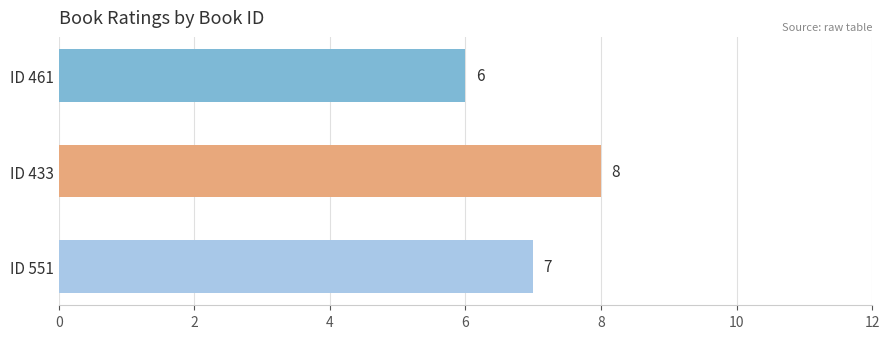

Reading bottom to top, list all the values displayed in this chart.

ID 551=7	ID 433=8	ID 461=6